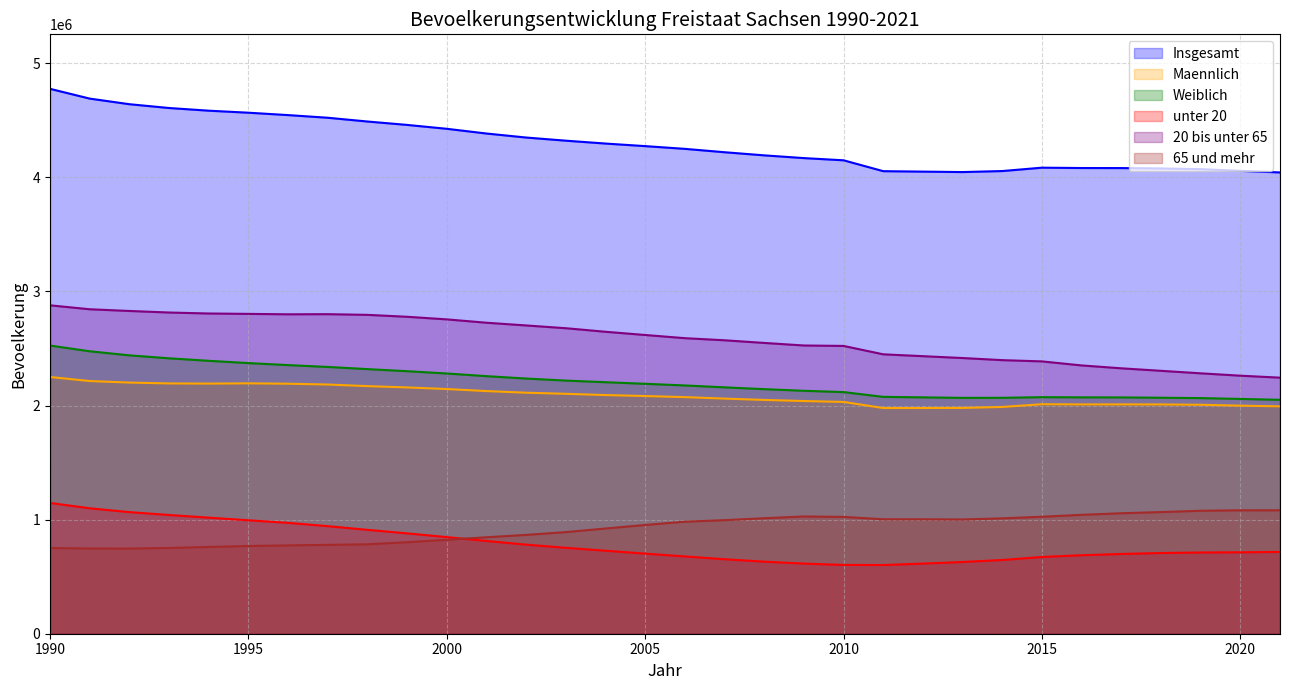

How many lines are shown in the chart?

6